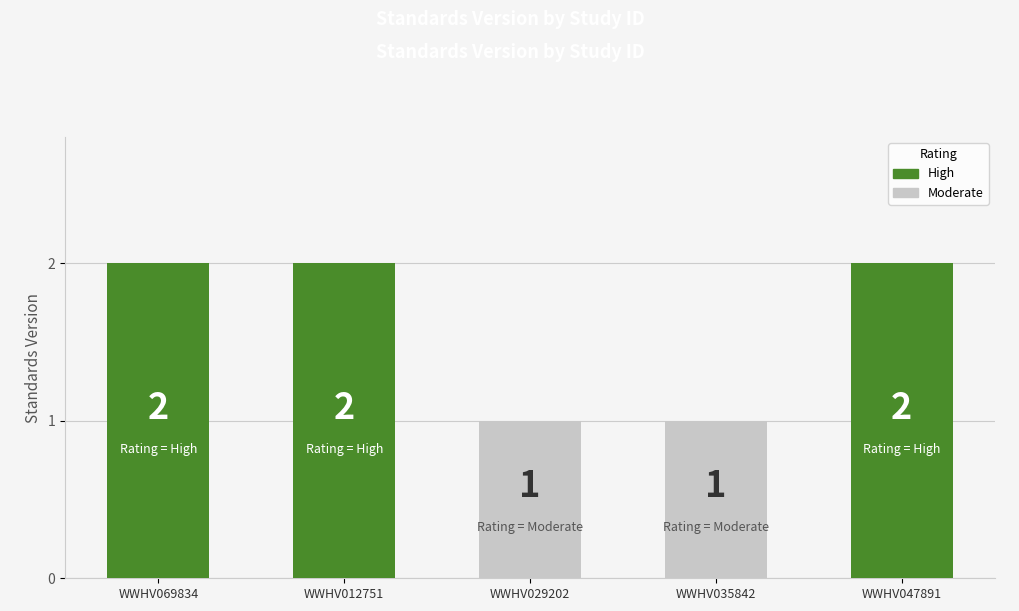

How many data points are less than 2?

2